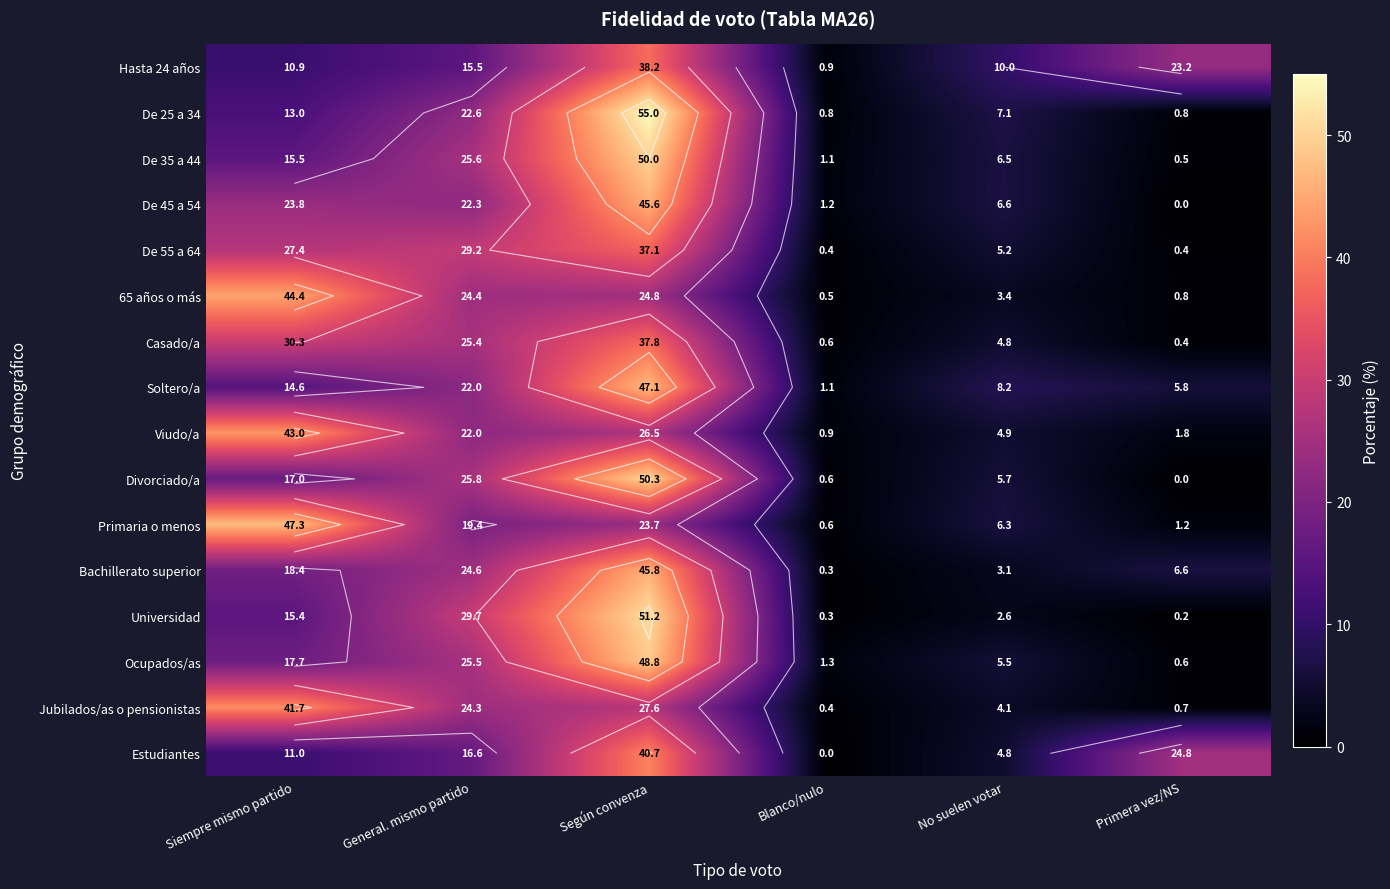

What is the sum of all De 35 a 44 values?

99.2